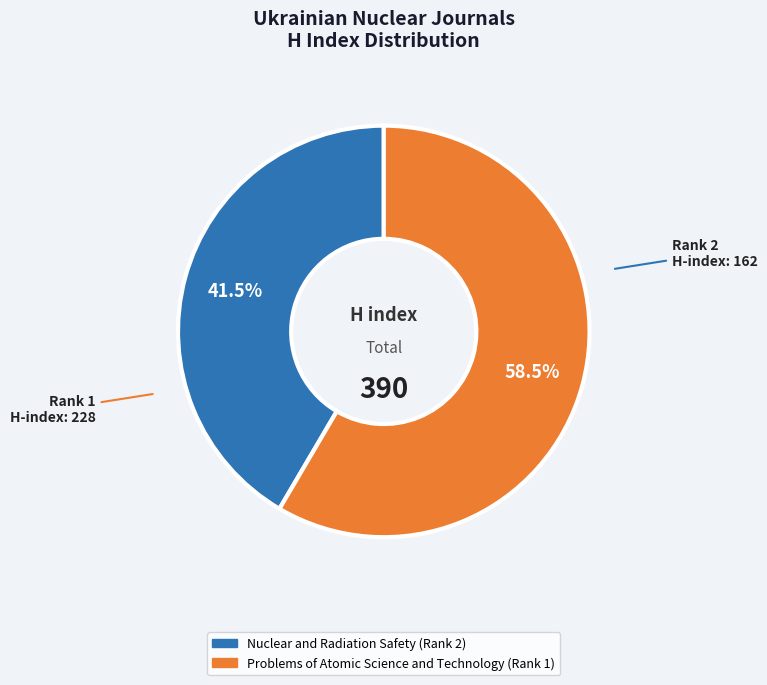

Is there any slice that represents more than half of the pie?

Yes